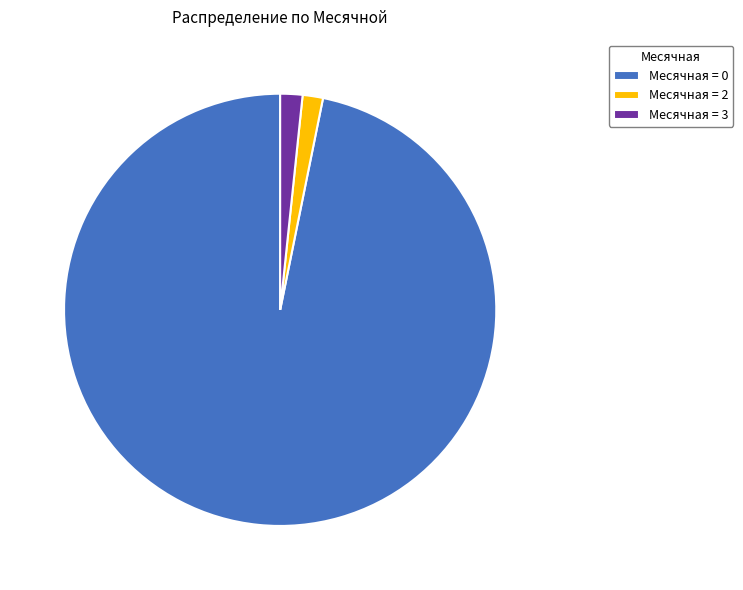

Approximately how many times larger is the value at Месячная = 0 compared to Месячная = 3?

58.3